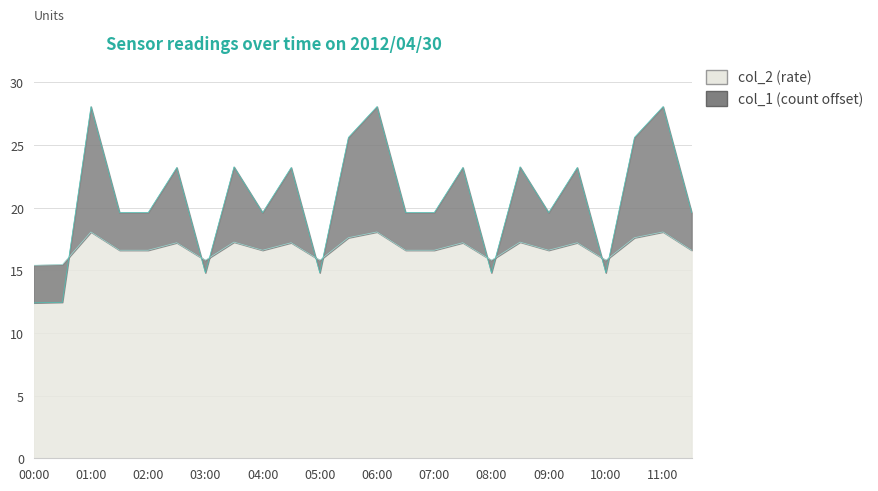

What is the label of the 2nd point from the right?

11:00